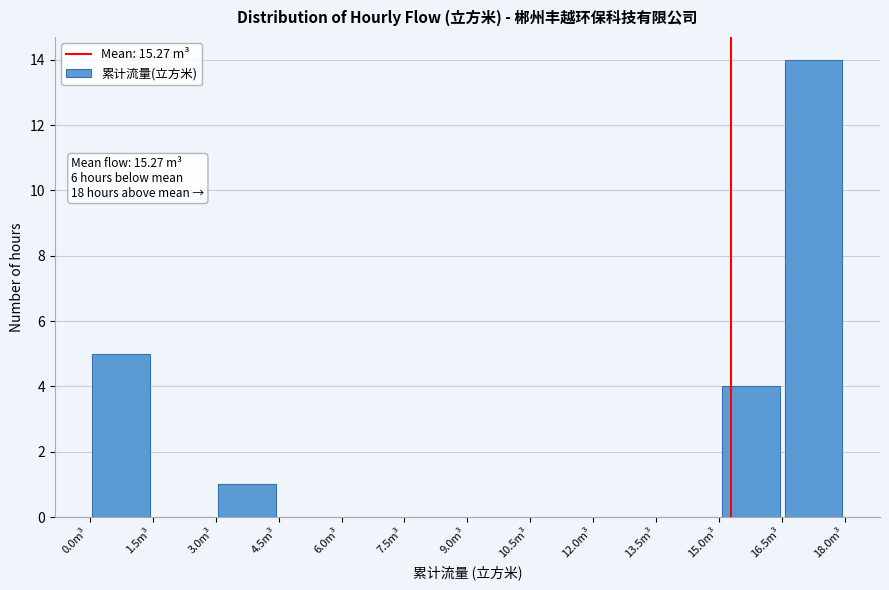

Which range on the x-axis has the tallest bar?

16.5 to 18.0